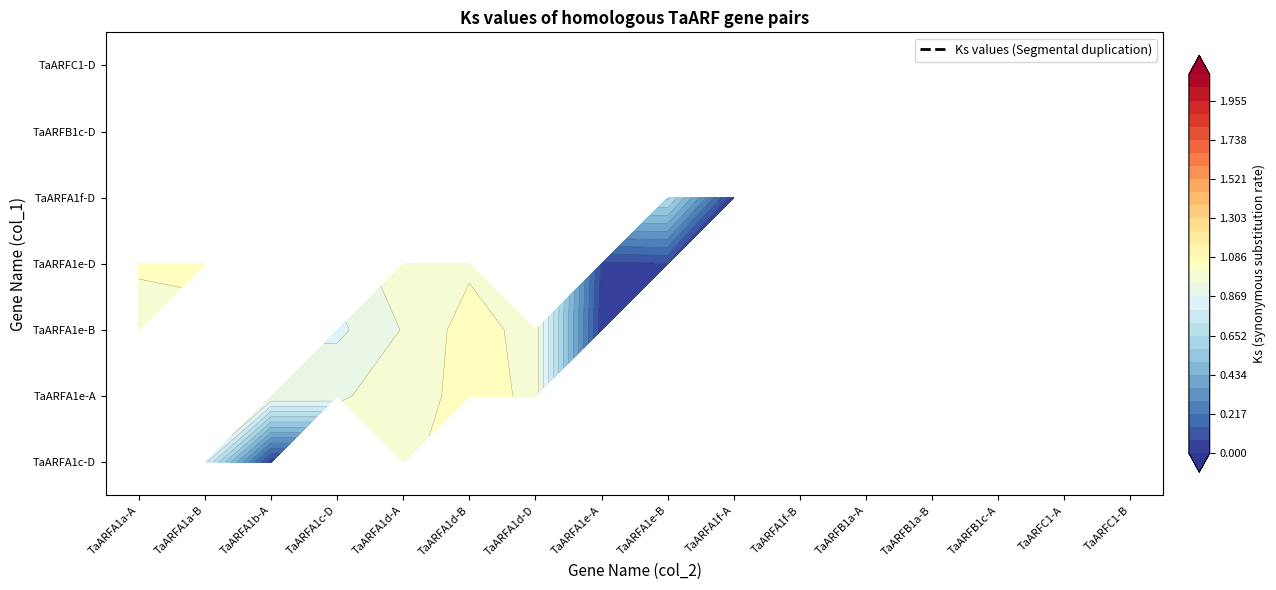

Which series has the largest total across all categories?

TaARFA1e-D